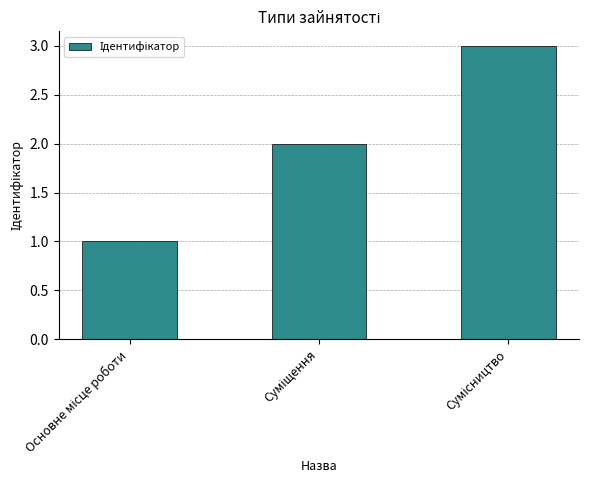

Reading left to right, extract all data points from this chart.

1	2	3